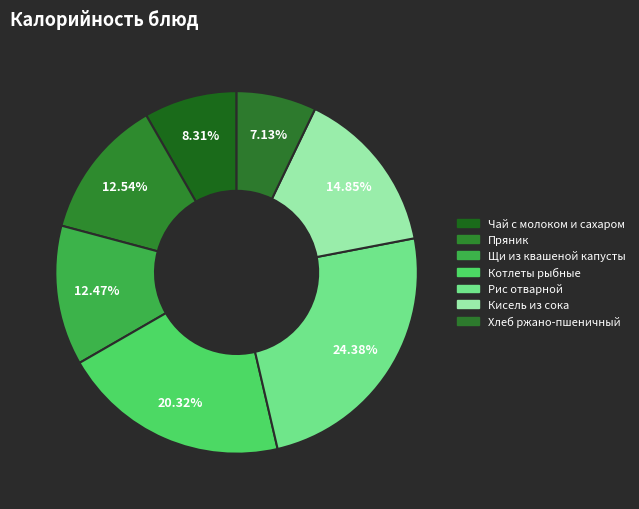

To the nearest percent, what percentage of the pie is Котлеты рыбные?

20%